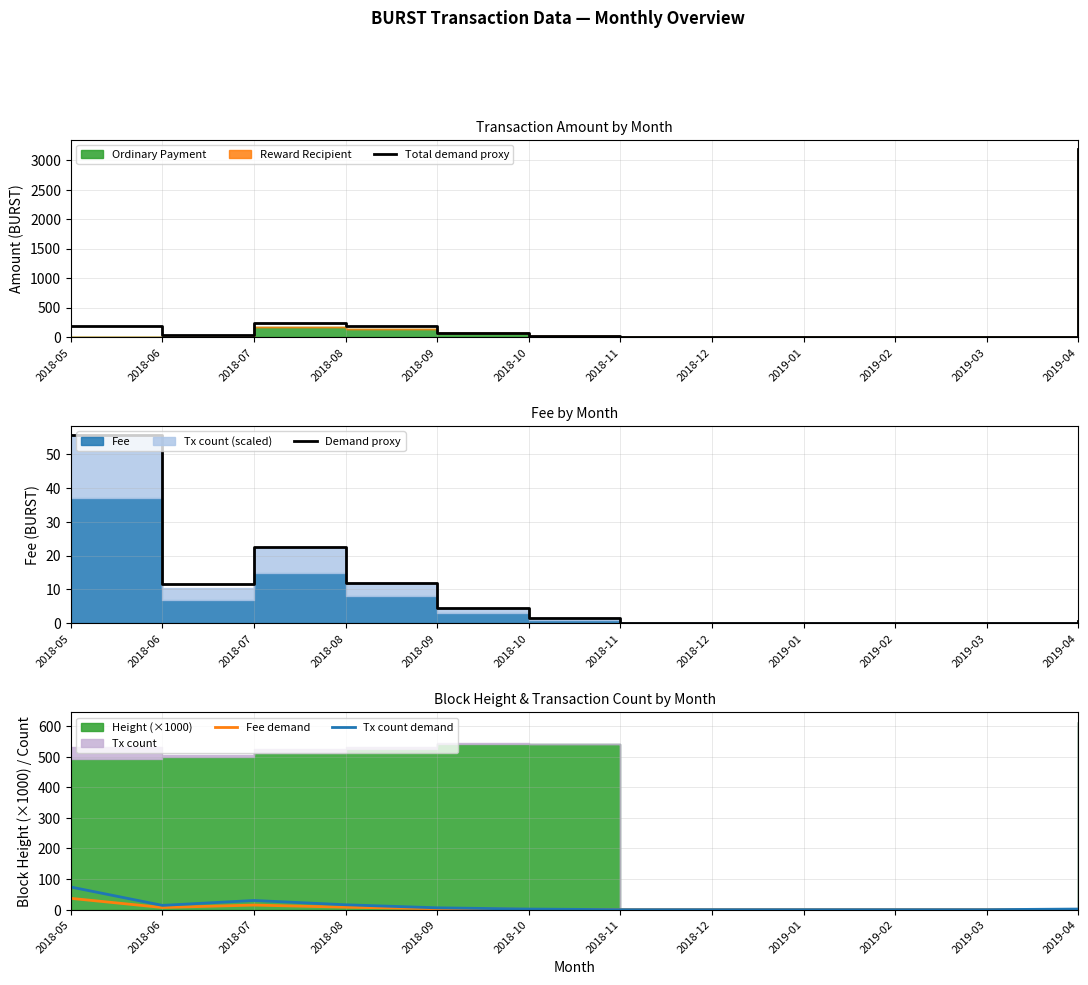

The Tx count demand series shows 0.0 at 2019-01. True or false?

True